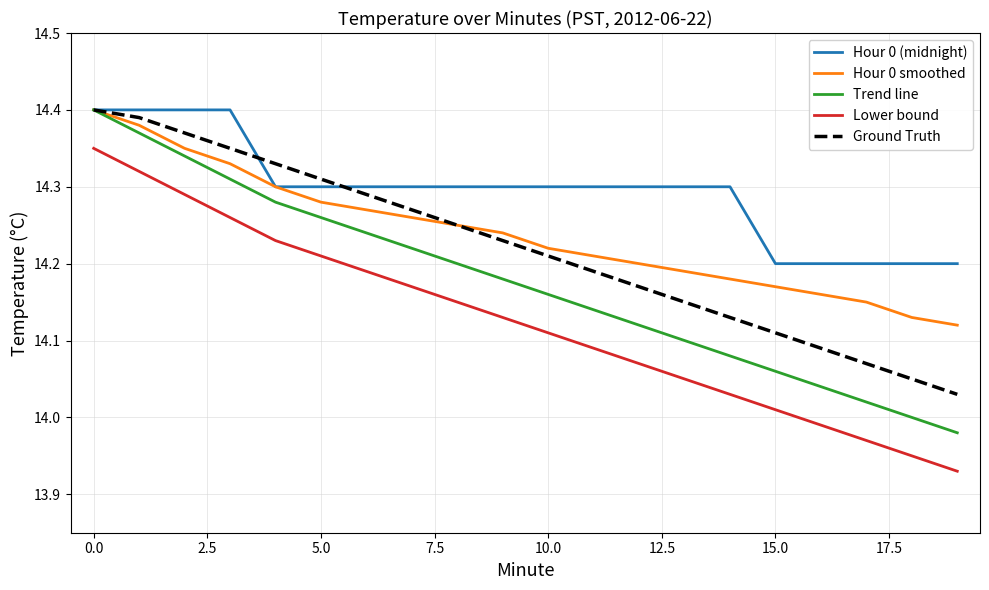

How many series are shown in this chart?

5